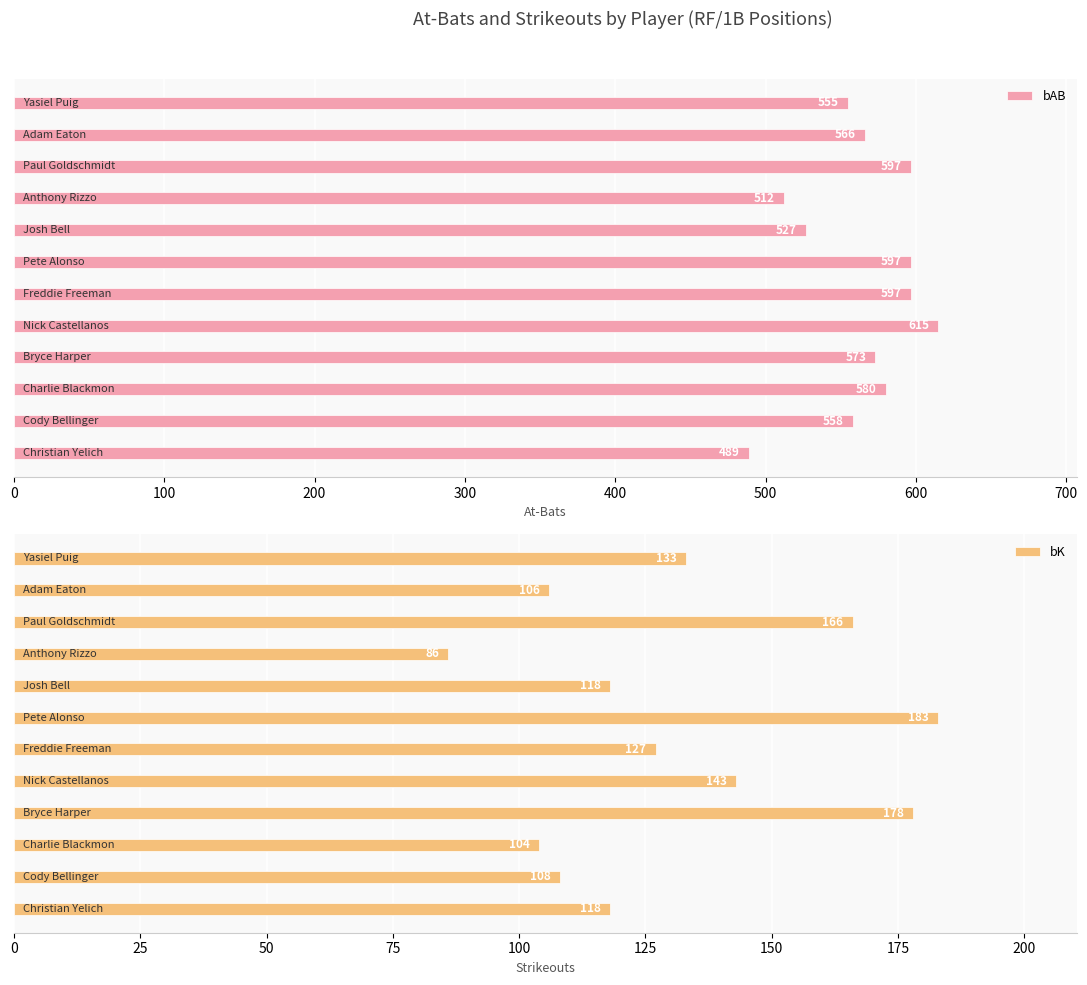

What are all the series names shown in the legend?

bAB, bK